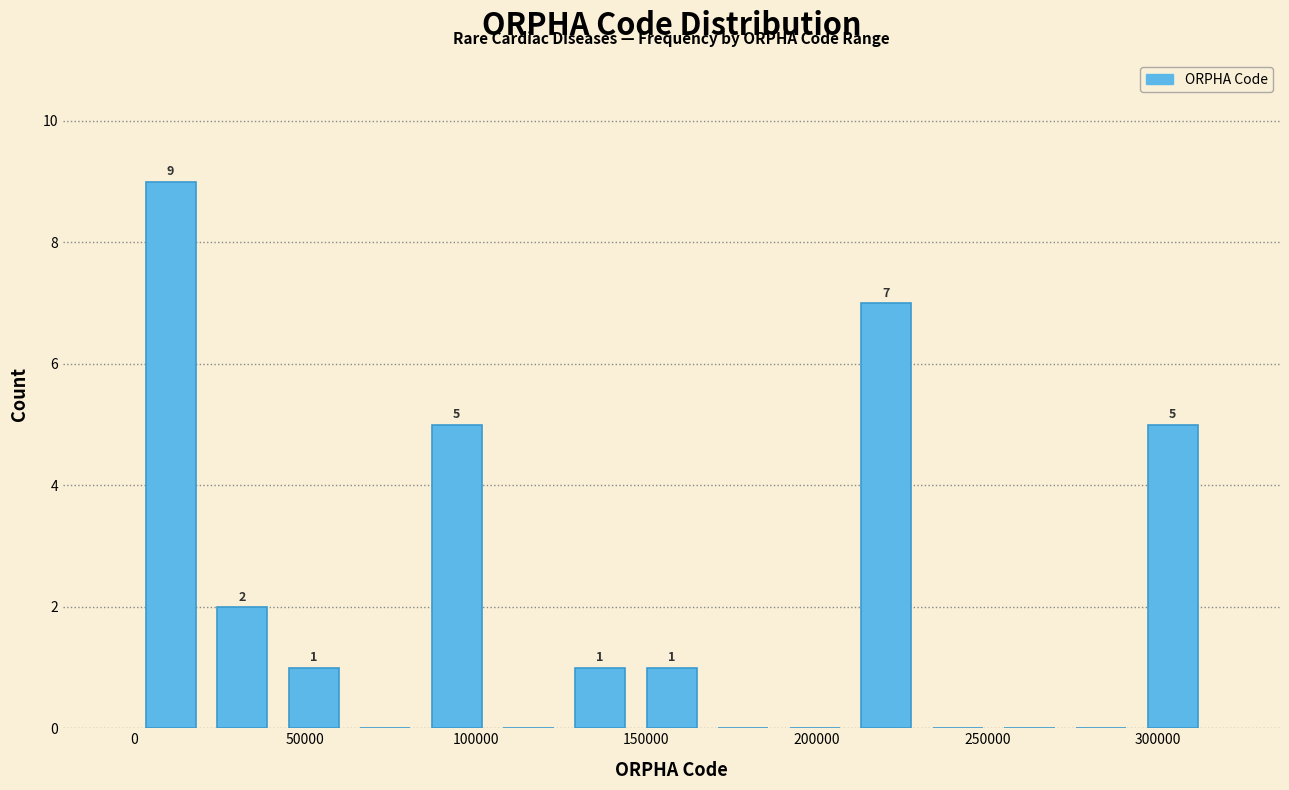

Over which range of the x-axis is the bar tallest?

0 to 20000